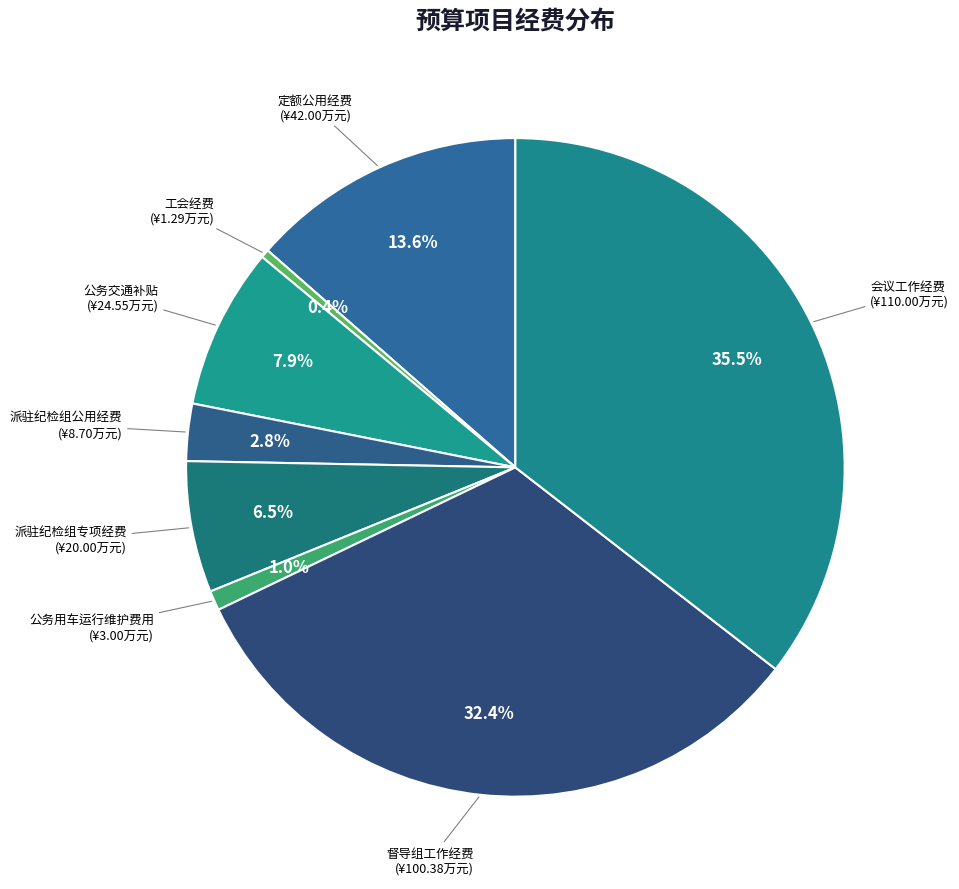

Do 督导组工作经费 and 会议工作经费 together represent more than half of the pie?

Yes